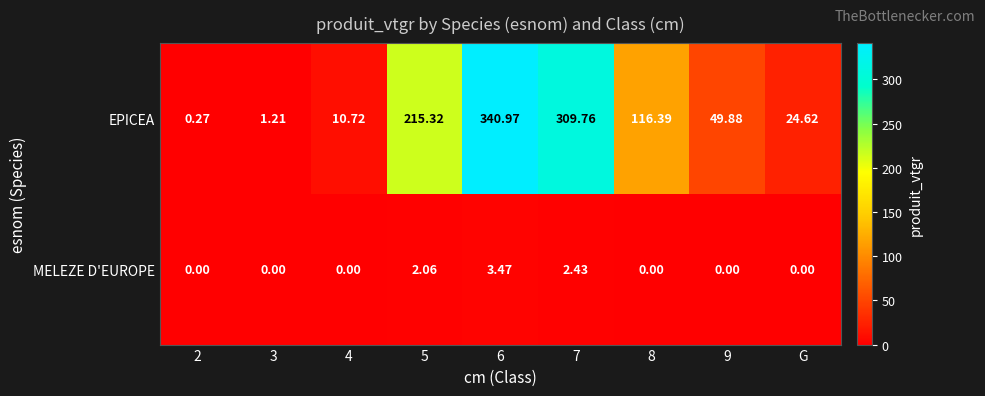

Between 4 and 7, which series saw the biggest shift?

EPICEA